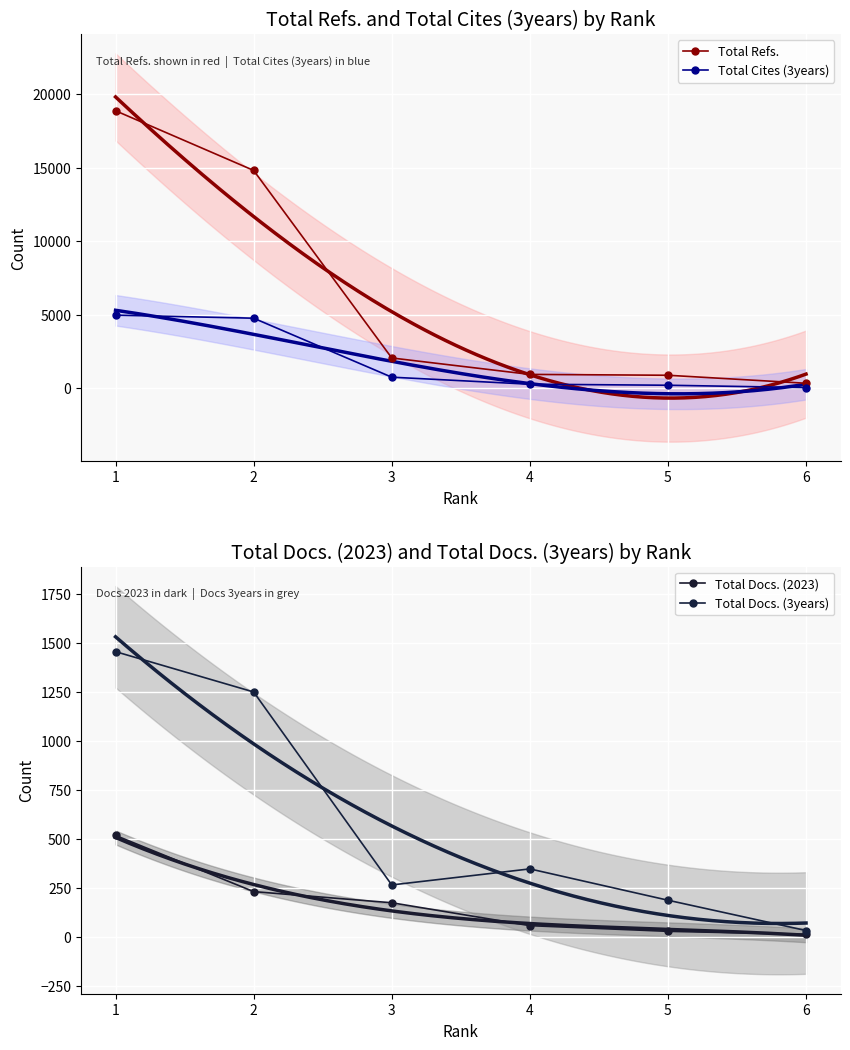

Where is the first local minimum for Total Docs. (3years)?

3